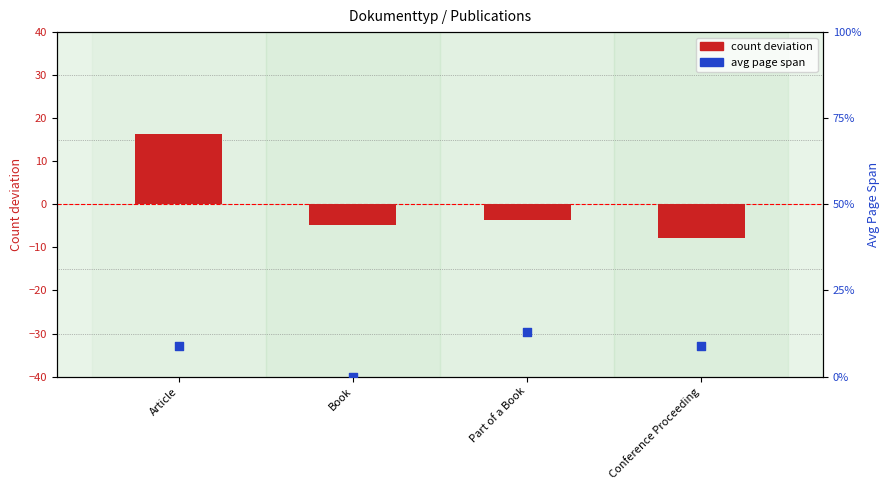

What is the total value across all series at Part of a Book?

9.2